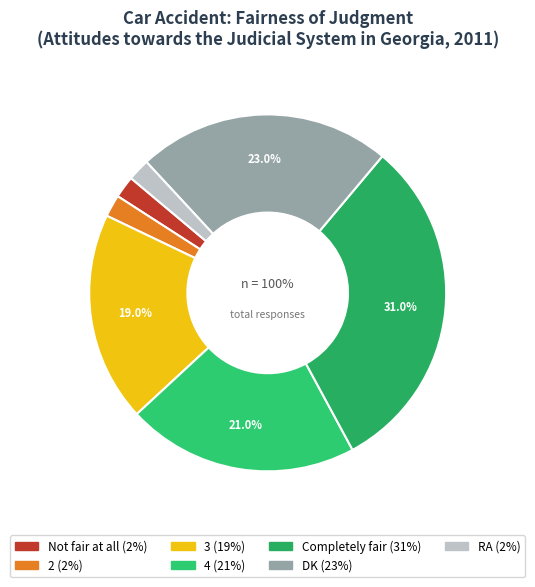

What percentage is the DK slice, to the nearest percent?

23%